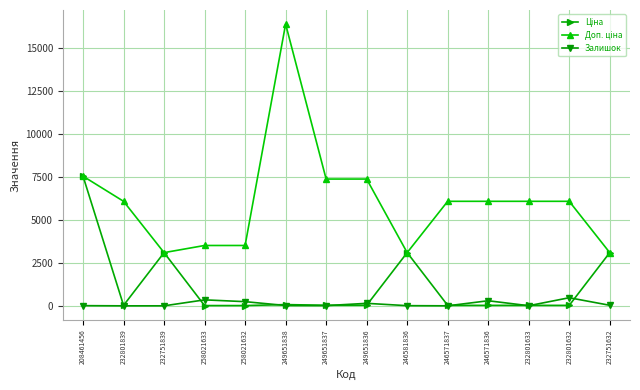

Is it true that Залишок equals 0.0 at 232801839?

True